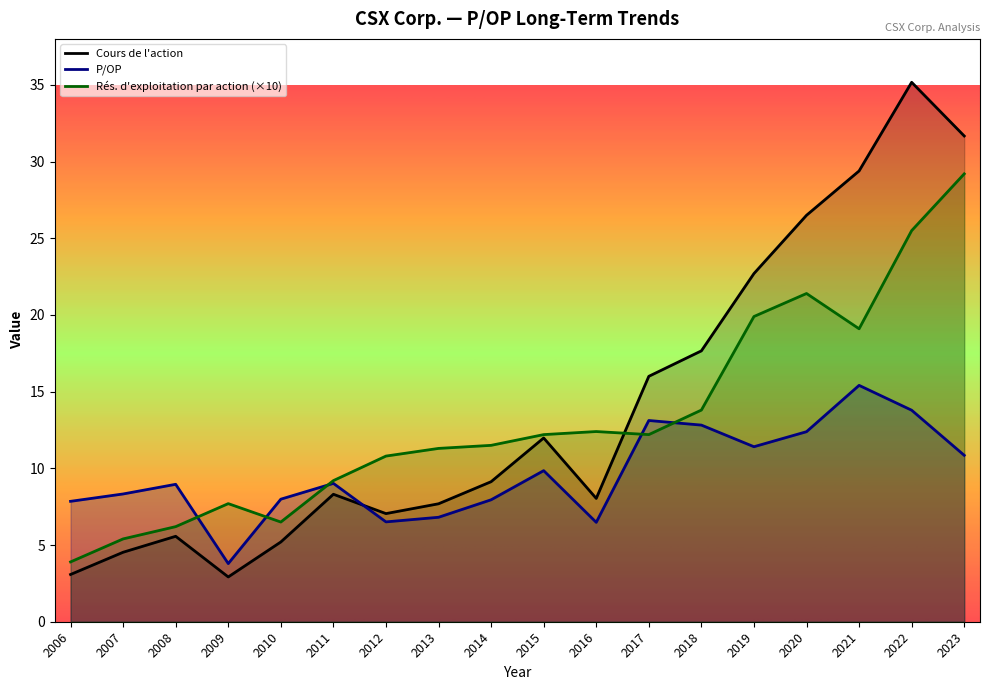

How many interior local valleys does the Résultat d exploitation par action series have?

3